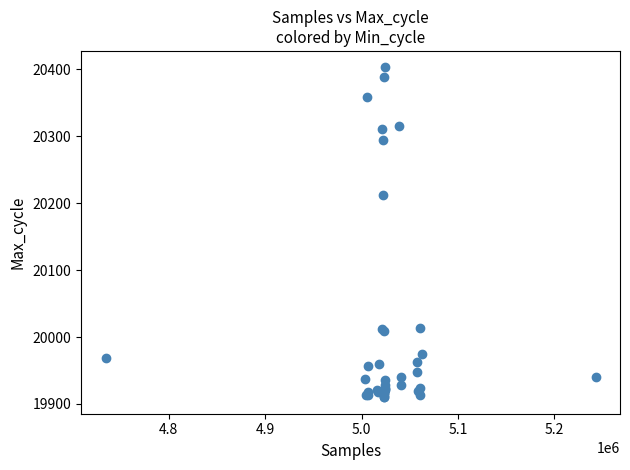

What Y value in the scatter plot is closest to 20156?

20212